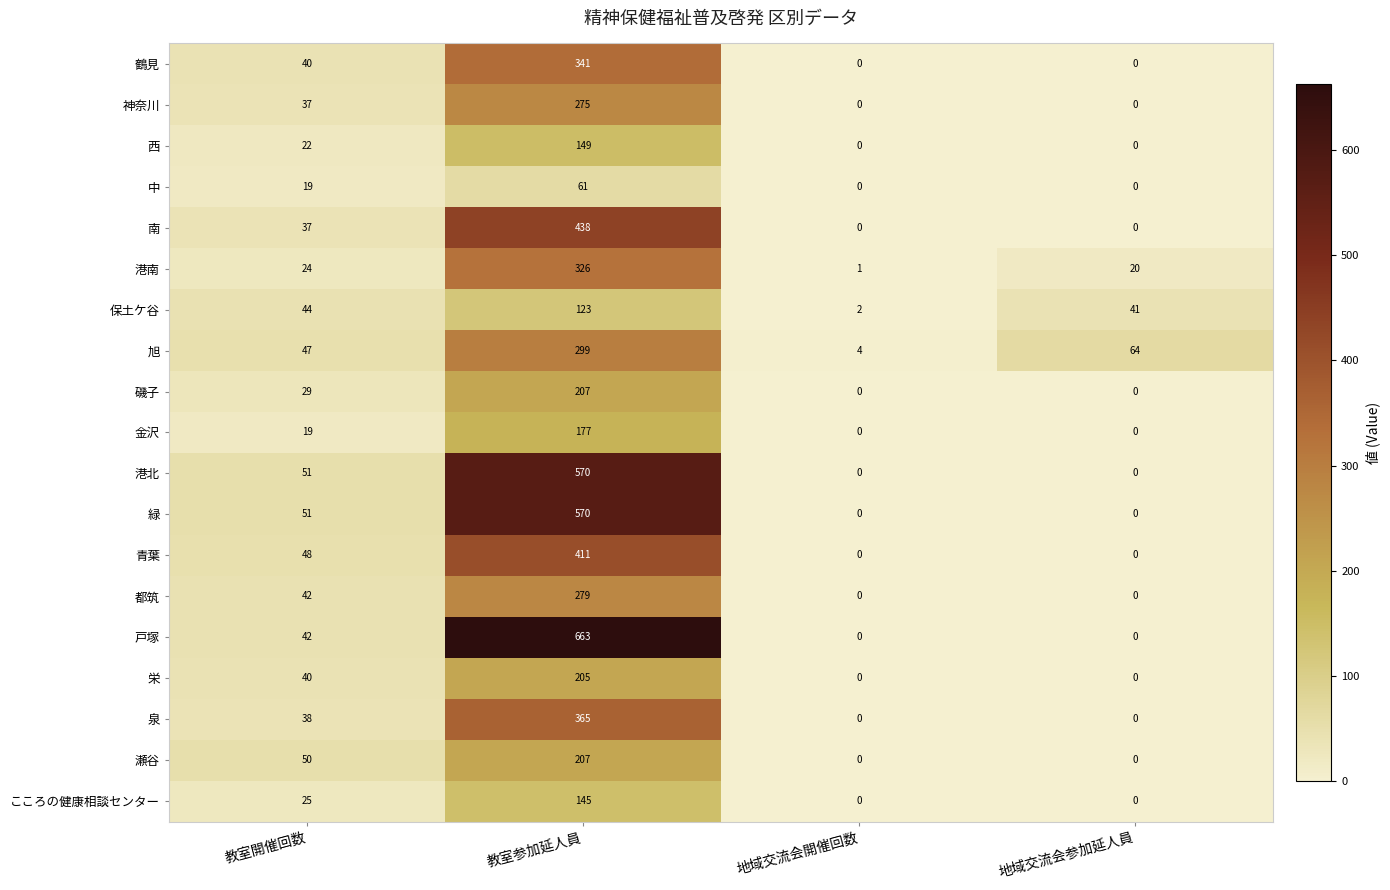

What is the greatest value displayed?

663